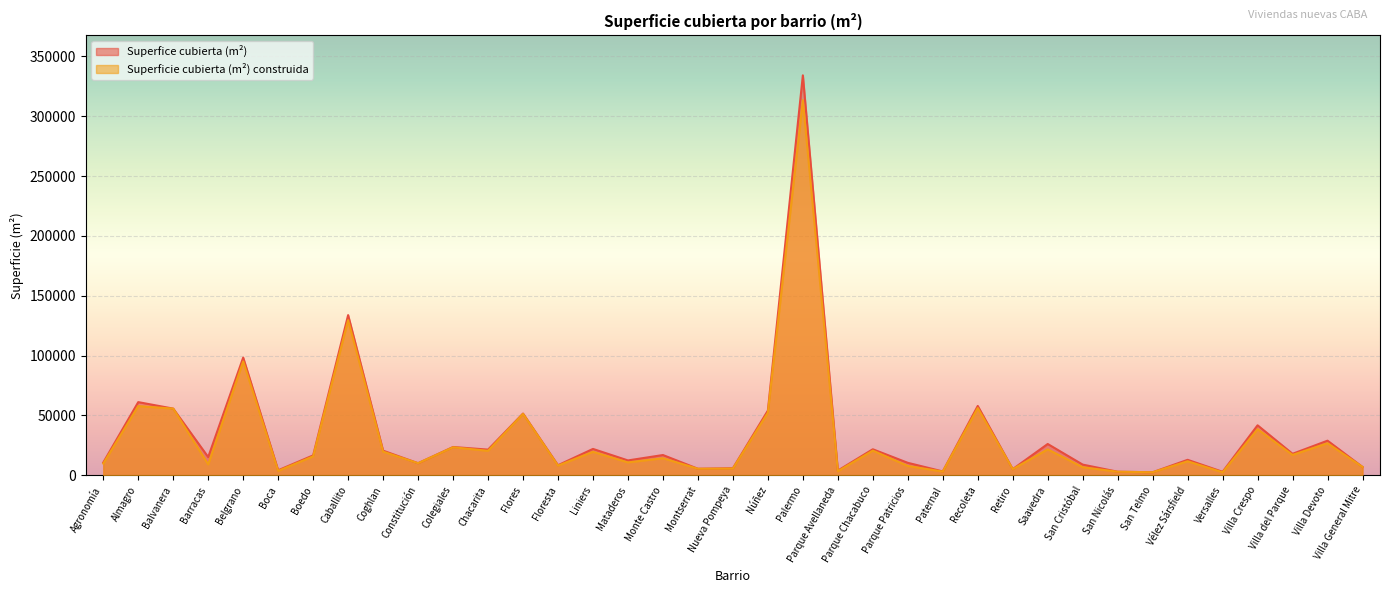

How many data points does each series have?

37